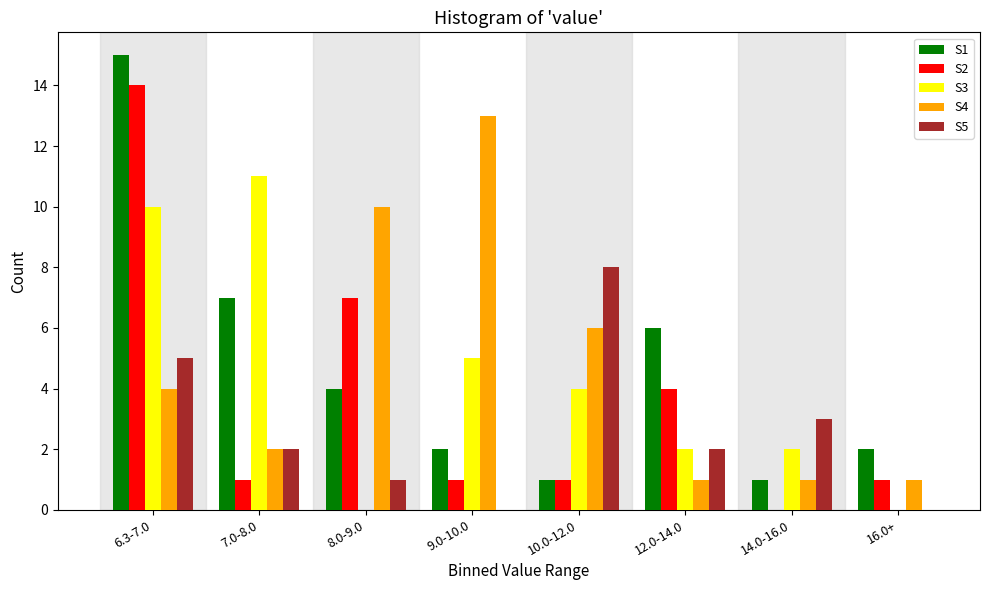

The S5 series shows 14 at 10.0-12.0. True or false?

False